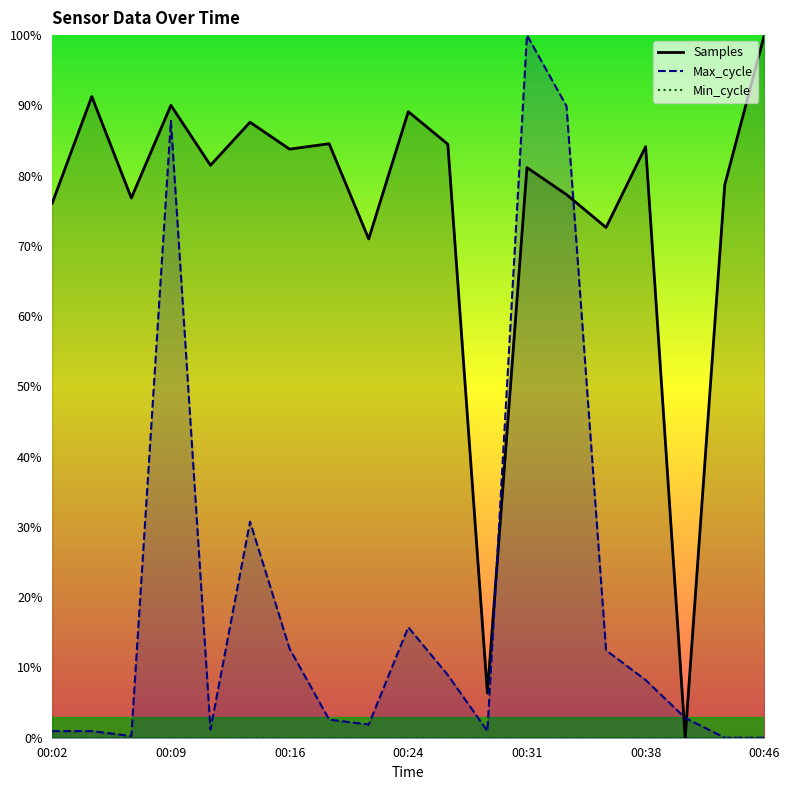

Between 00:43 and 00:02, which is larger?

00:43